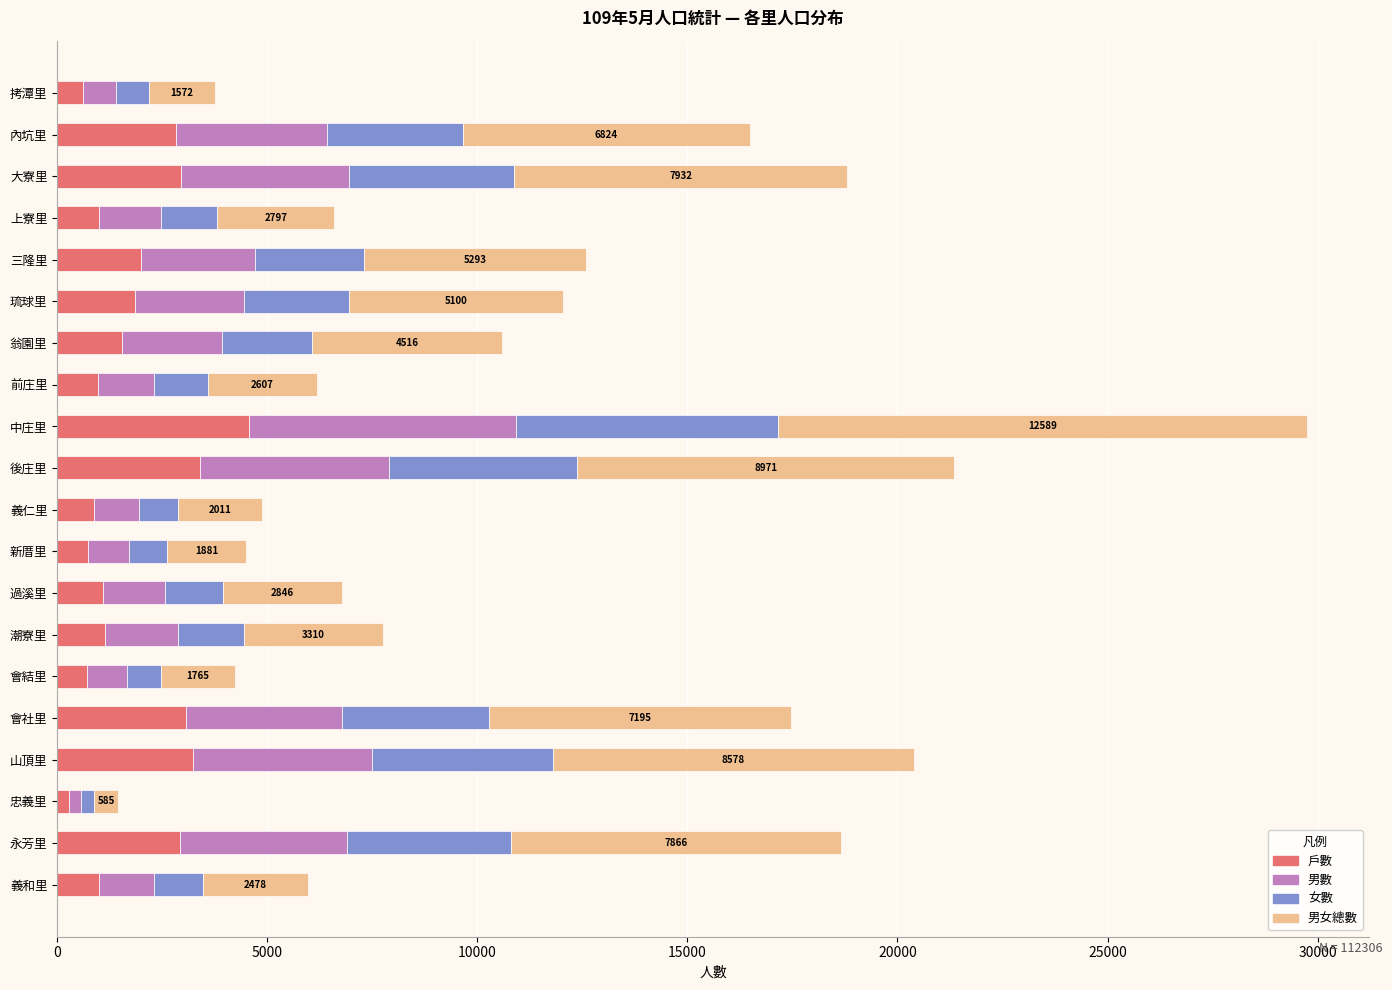

The value of 戶數 at 會社里 is 807. True or false?

False